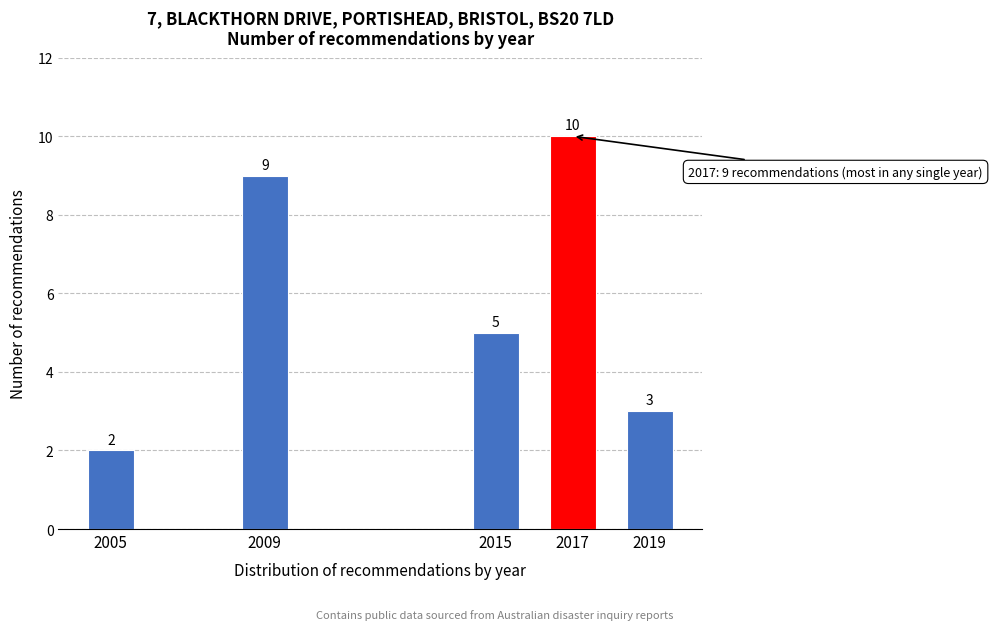

Reading left to right, transcribe all the data shown in this chart.

2005=2	2009=9	2015=5	2017=10	2019=3